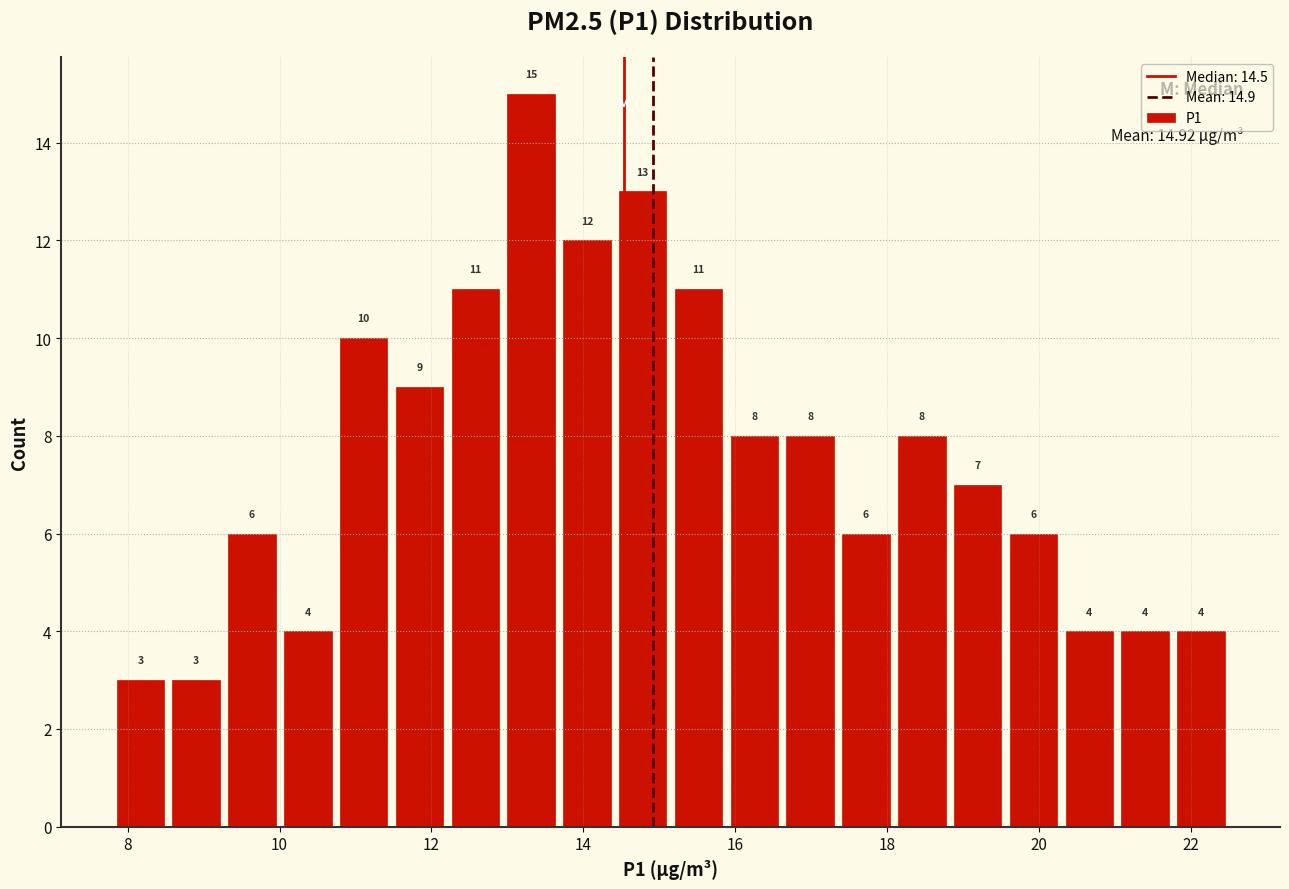

Read against the x-axis, roughly where is the centre of the tallest bar?

13.4